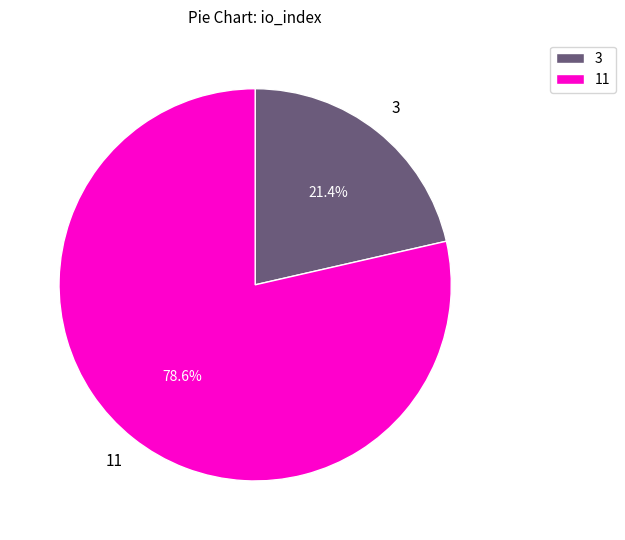

Approximately how many times larger is the value at 11 compared to 3?

3.7